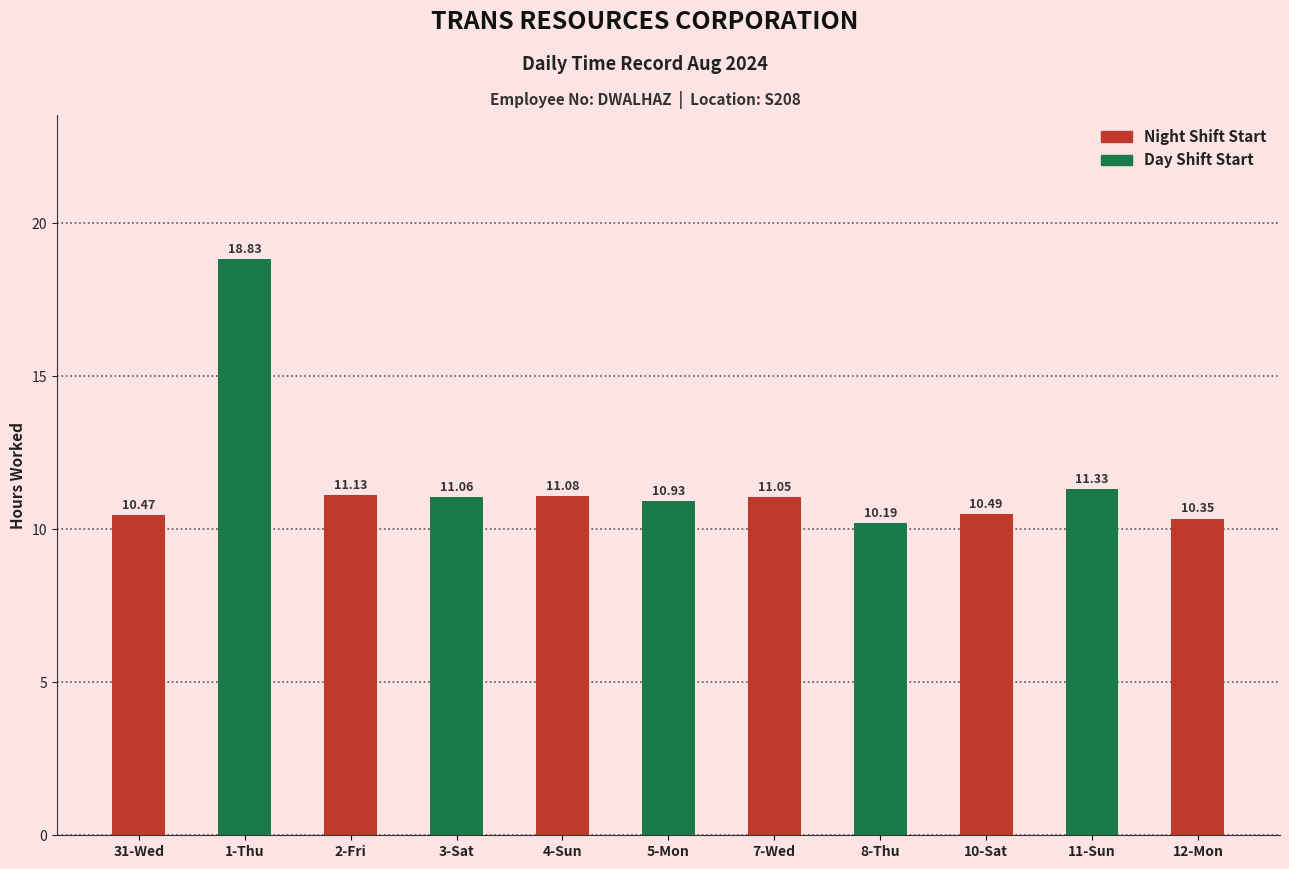

What is the ratio of the value at 5-Mon to the value at 31-Wed?

1.0